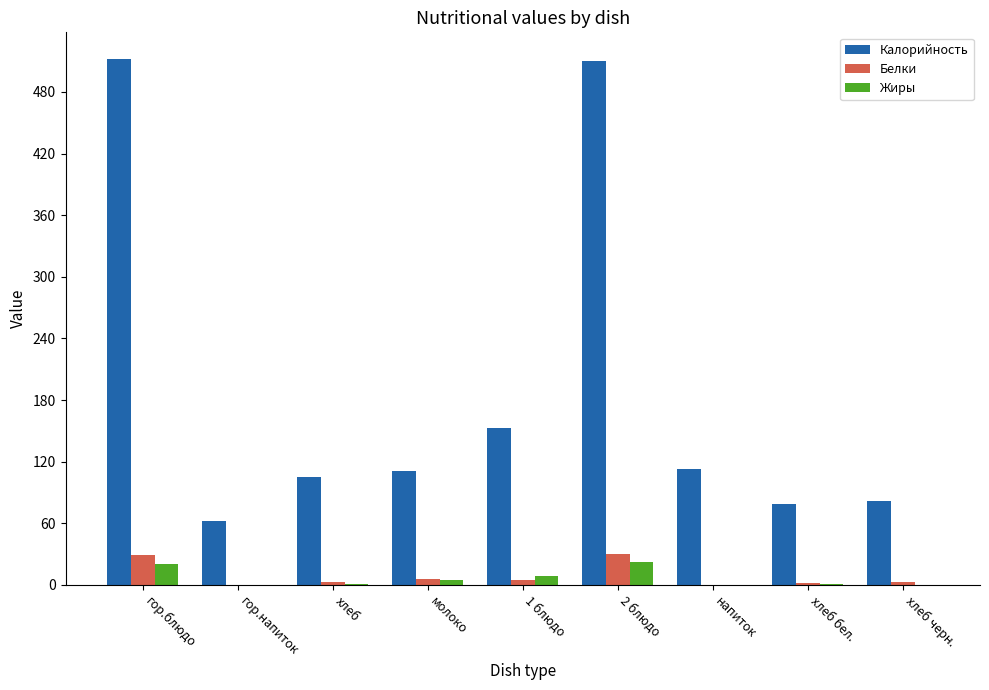

Which series has the largest total across all categories?

Калорийность